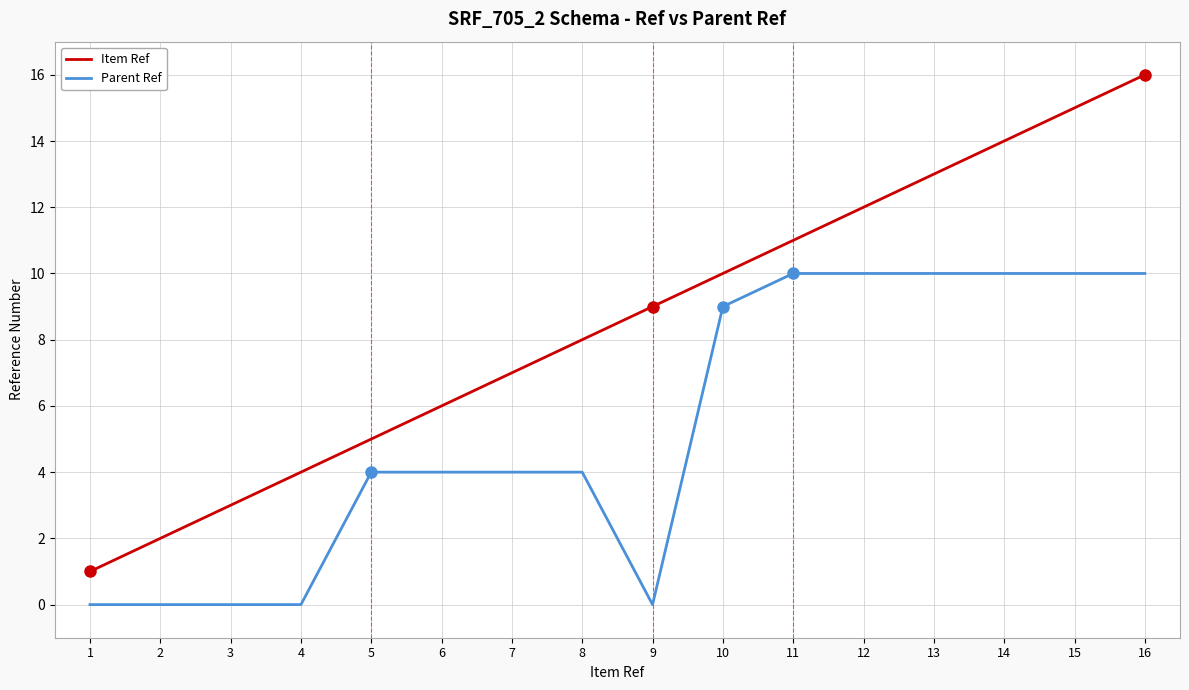

True or false: Item Ref has more than 1 interior local peaks.

False